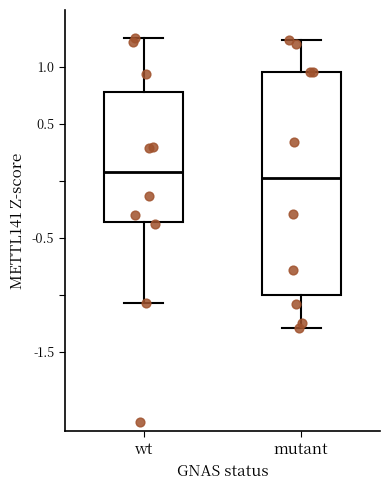

Where is the lower edge of the box for wt on the y-axis? The values are not printed on the chart, so give them approximately, as read against the axis.

-0.35